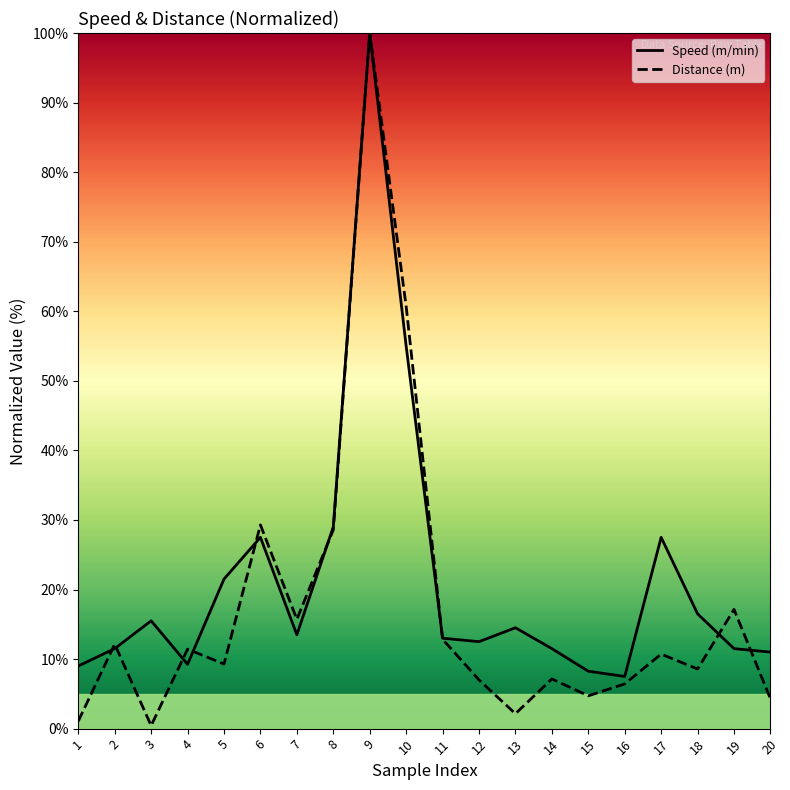

At which label does Distance (m) first exceed 10?

2